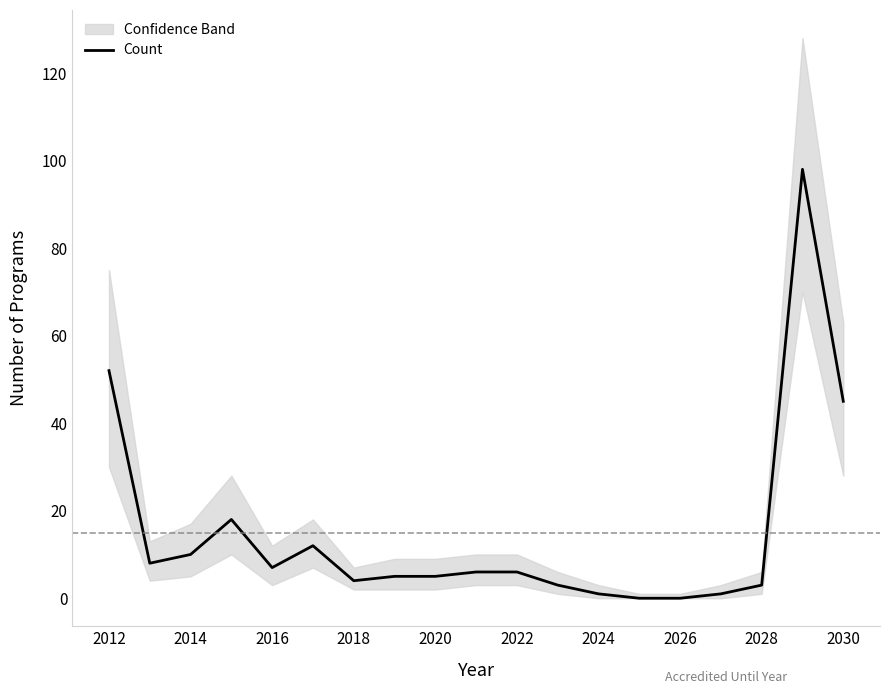

What is the average value?

15